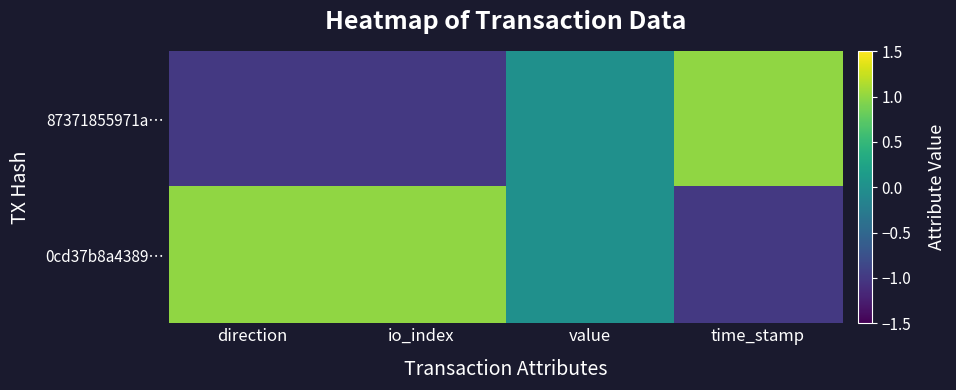

At io_index, list the series in order from largest to smallest.

0cd37b8a4389…, 87371855971a…